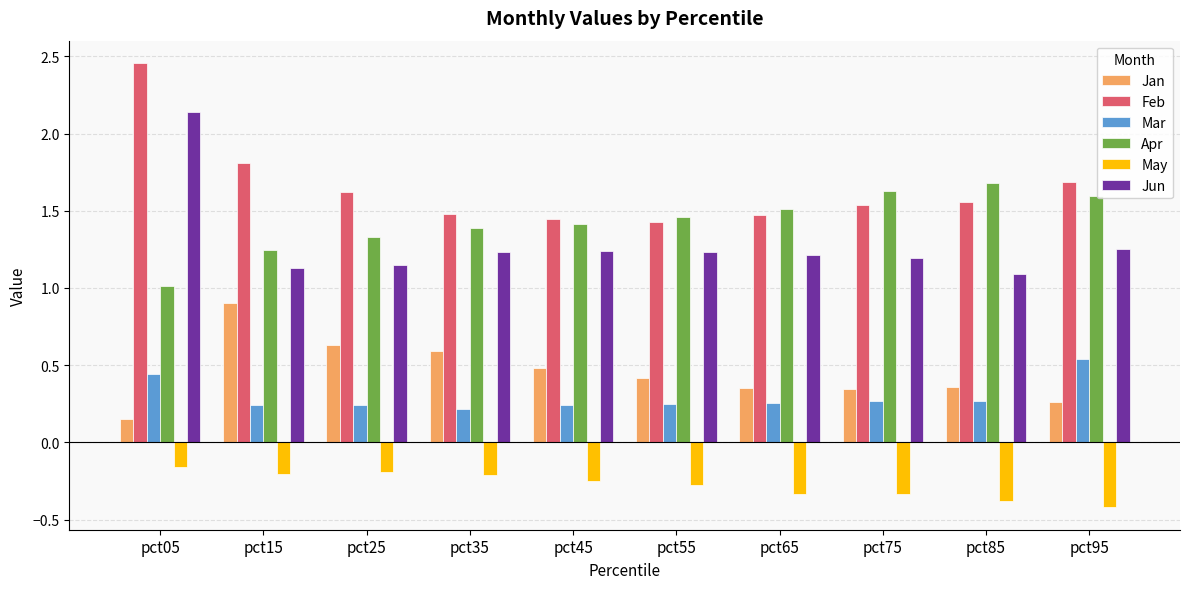

List the series in order of their peak value, lowest first.

May, Mar, Jan, Apr, Jun, Feb